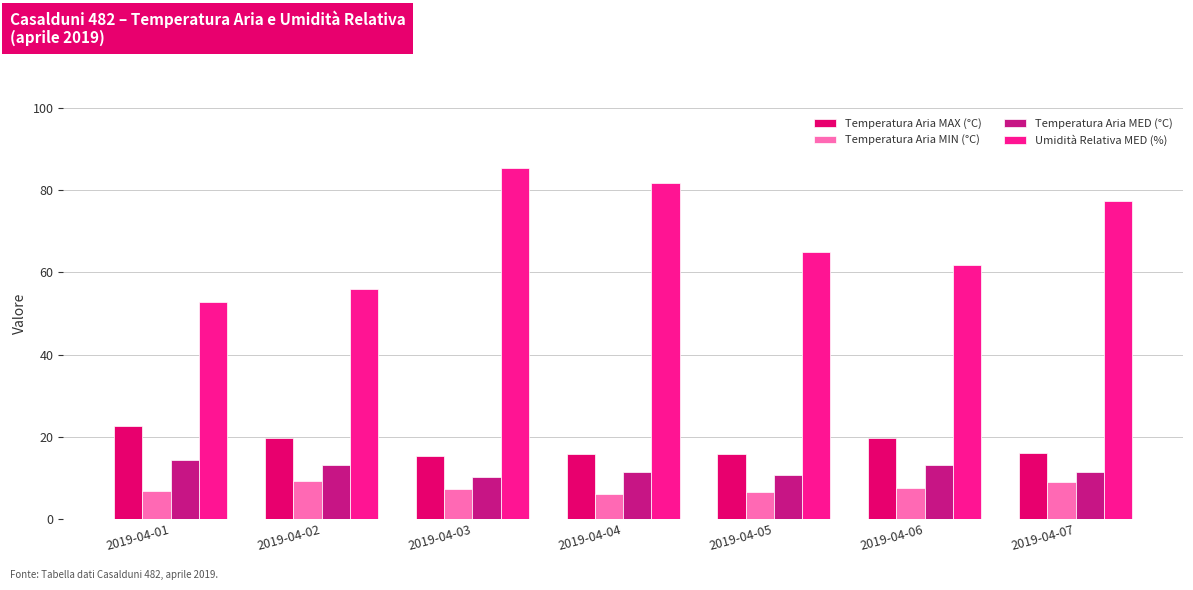

Which series has the largest range (max minus min)?

Umidità Relativa MED (%)